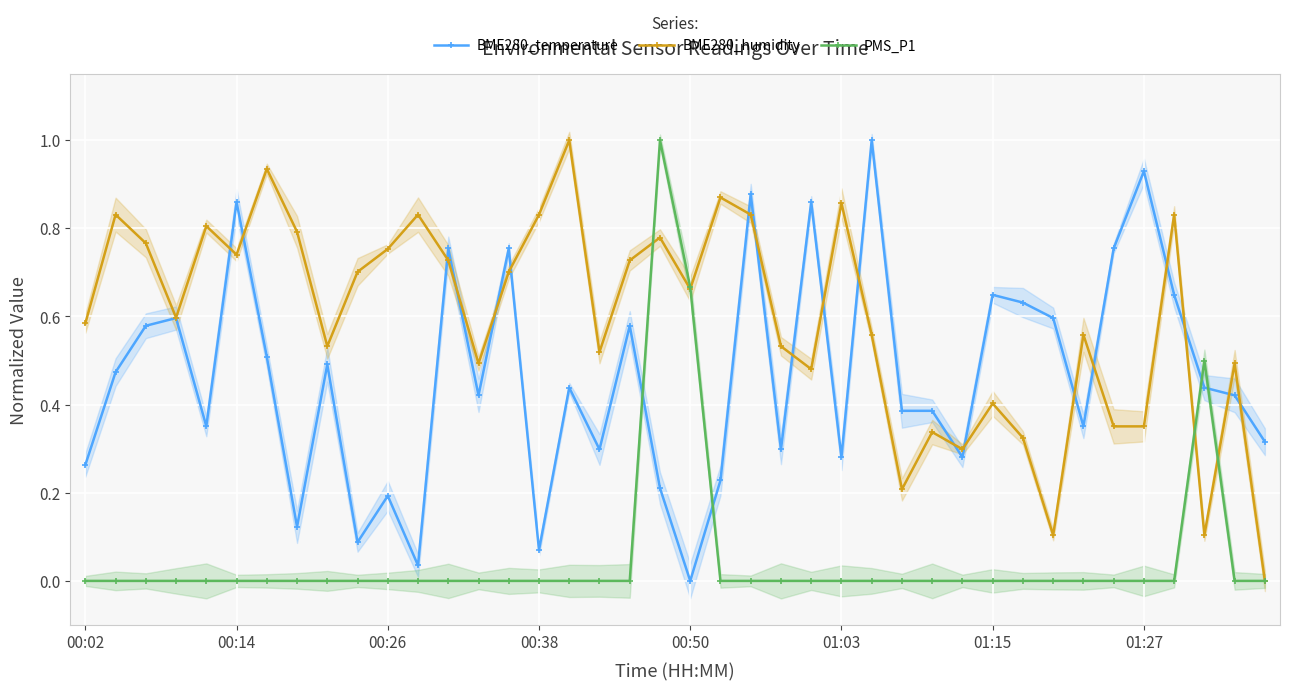

List the series in order of their overall mean, lowest first.

PMS_P1, BME280_temperature, BME280_humidity